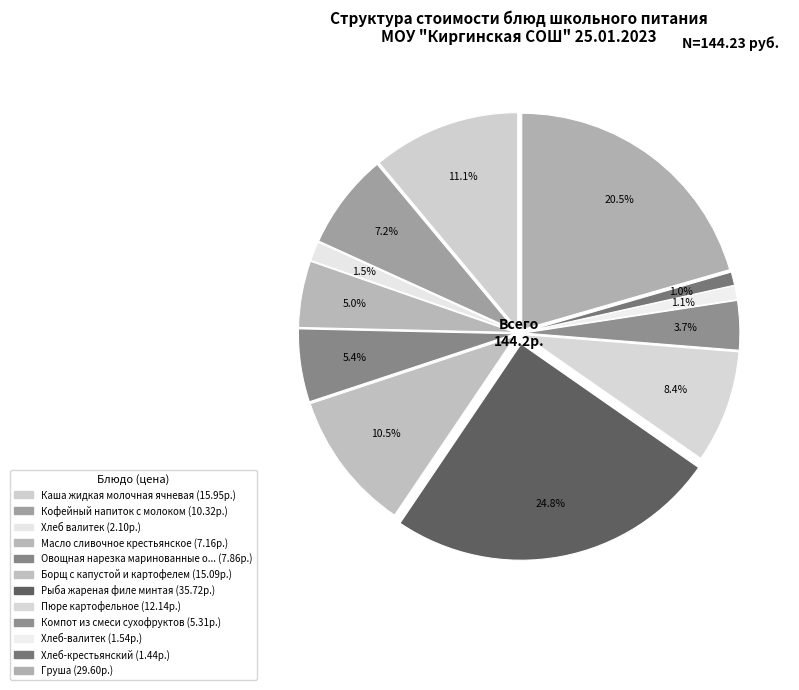

How many slices are in this pie chart?

12